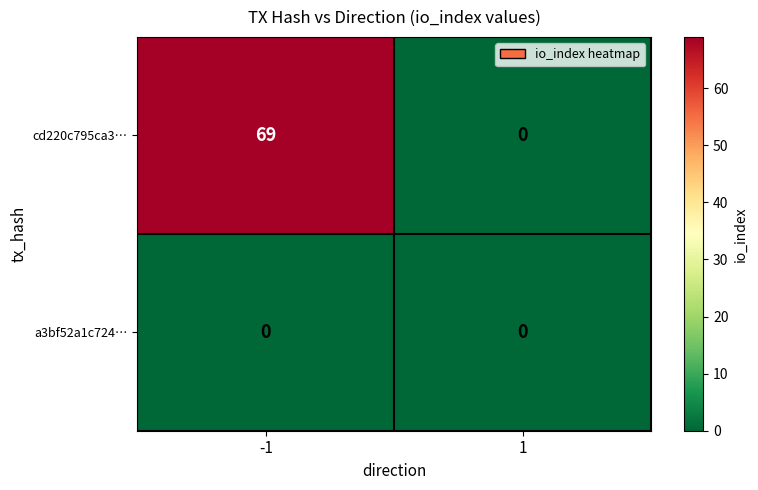

What is the sum of all cd220c795ca3… values?

69